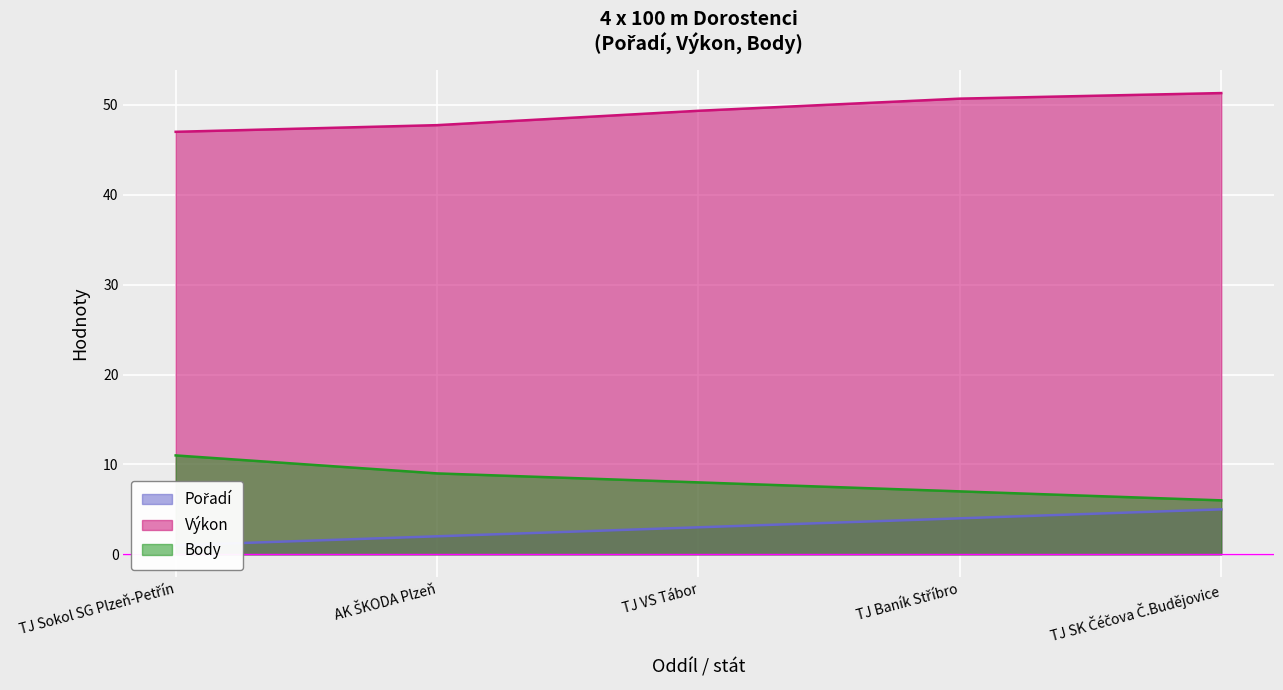

Count the number of data series in this chart.

3